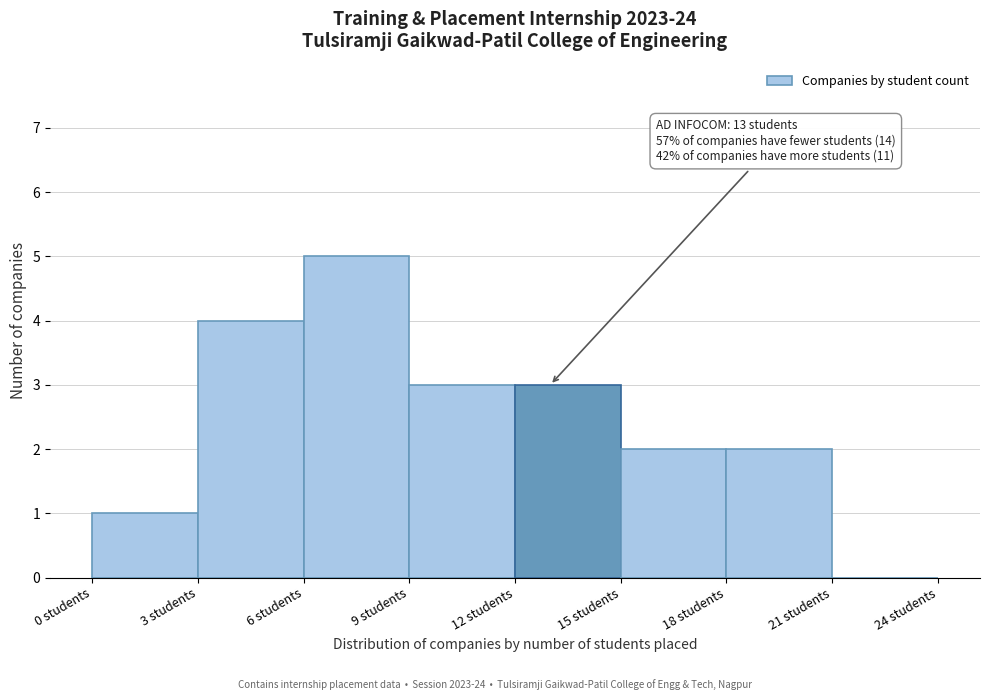

Over which range of the x-axis is the bar tallest?

6 to 9